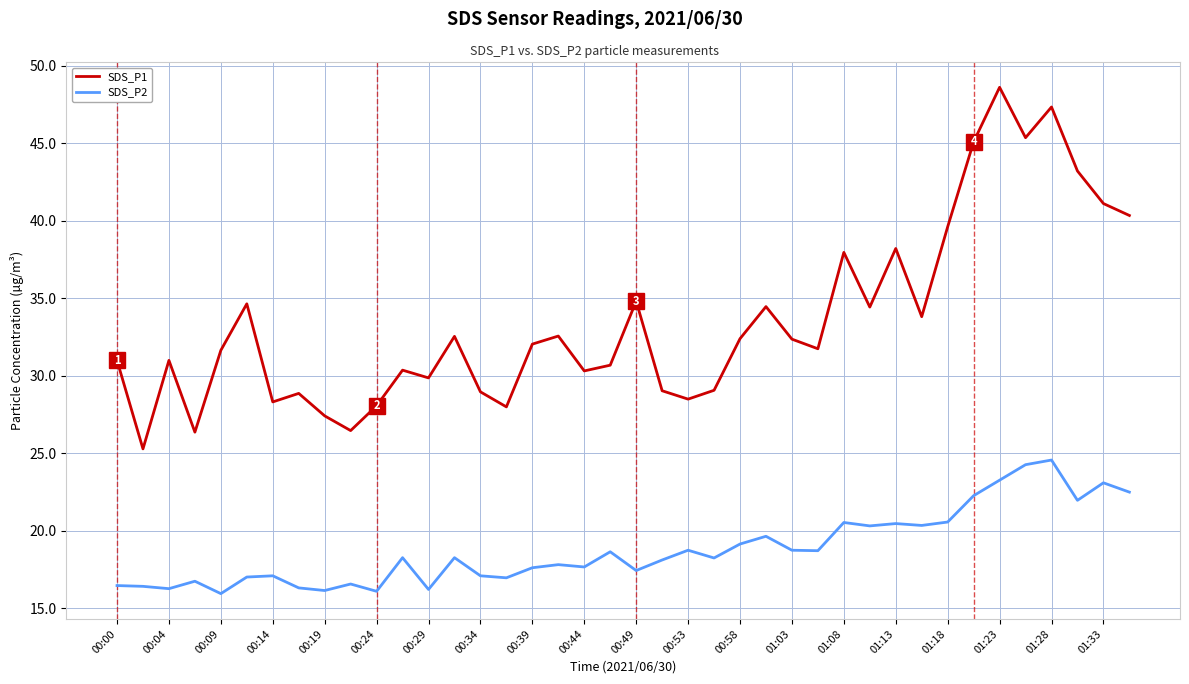

True or false: SDS_P1 and SDS_P2 intersect in this chart.

False